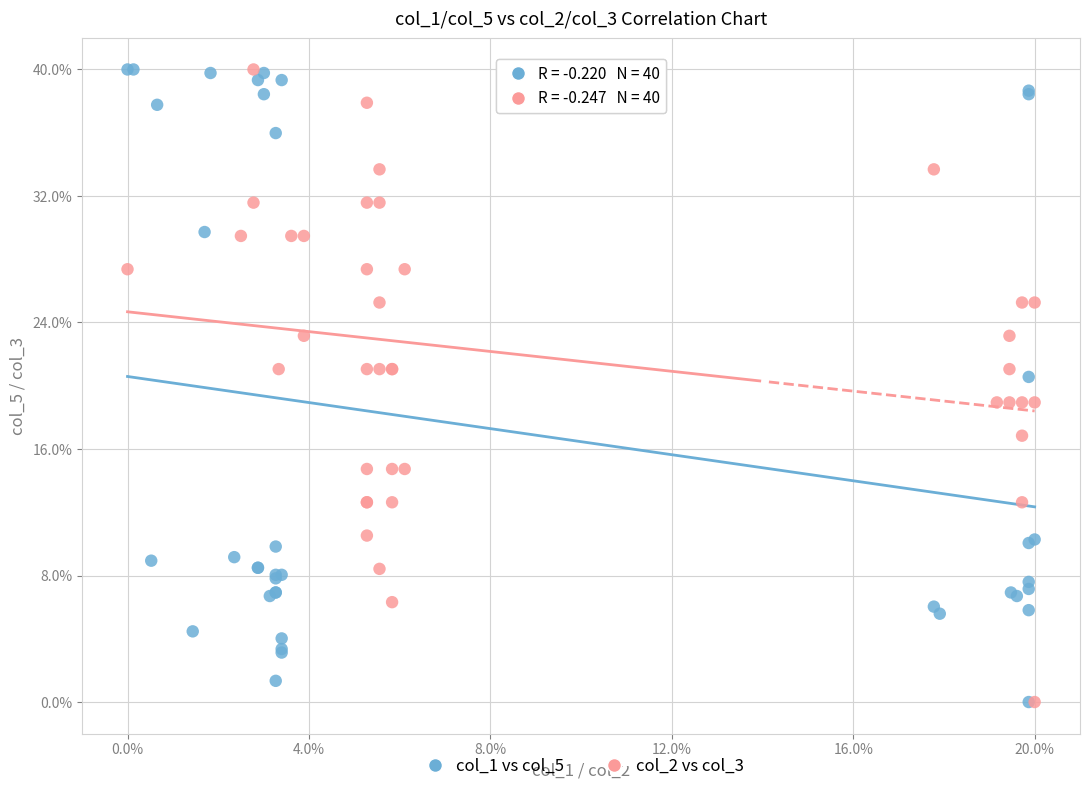

What are all the series names shown in the legend?

col_1 vs col_5, col_2 vs col_3